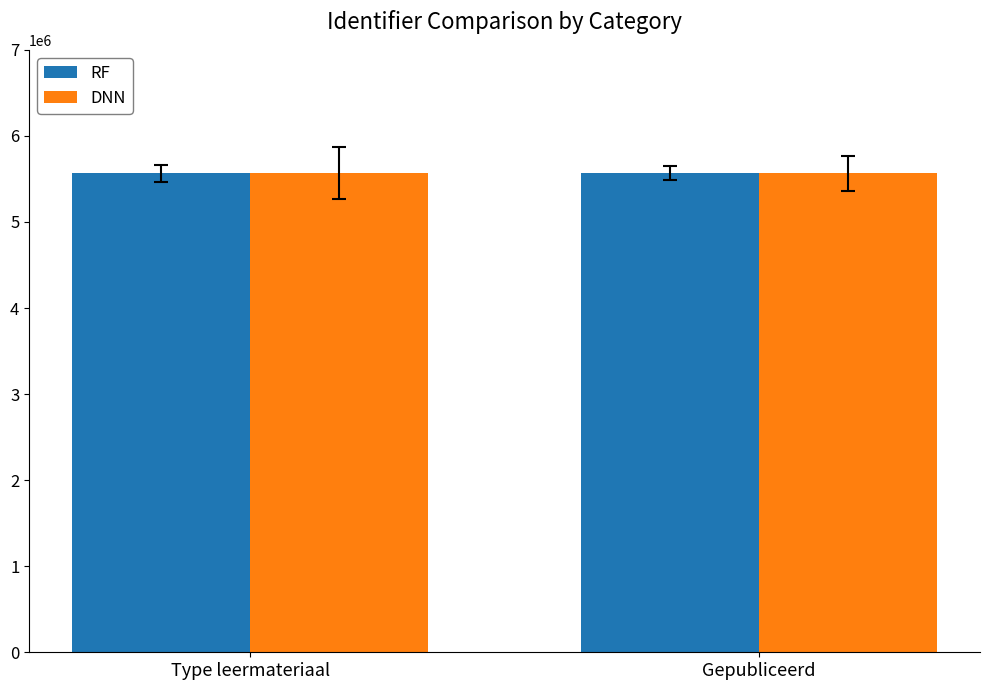

What is the total value across all series at Gepubliceerd?

11129444